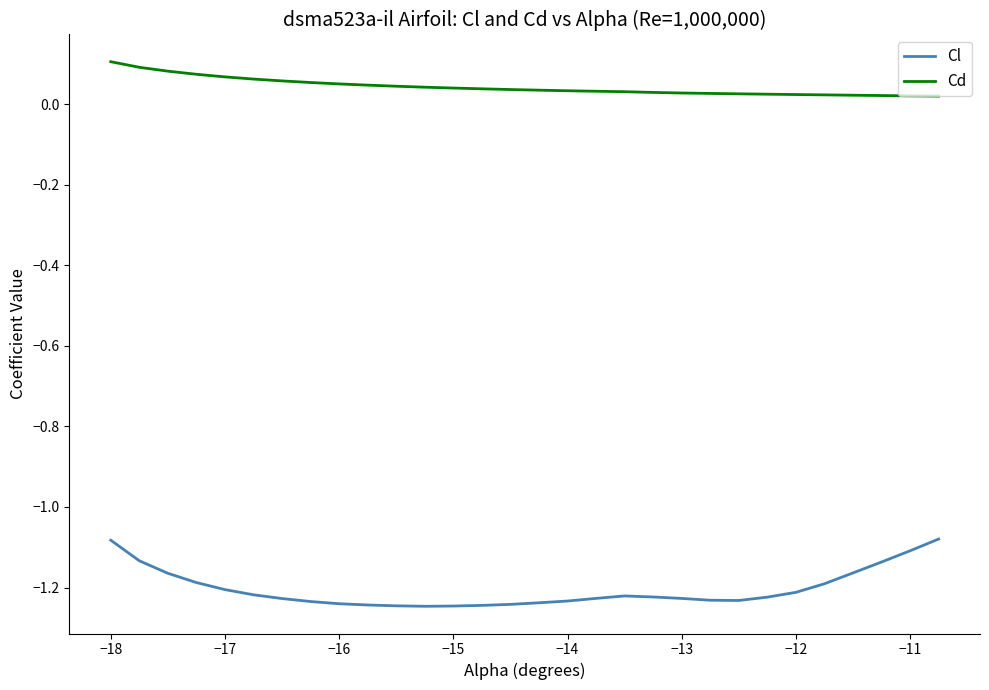

Rank the series by their average value, from lowest to highest.

Cl, Cd